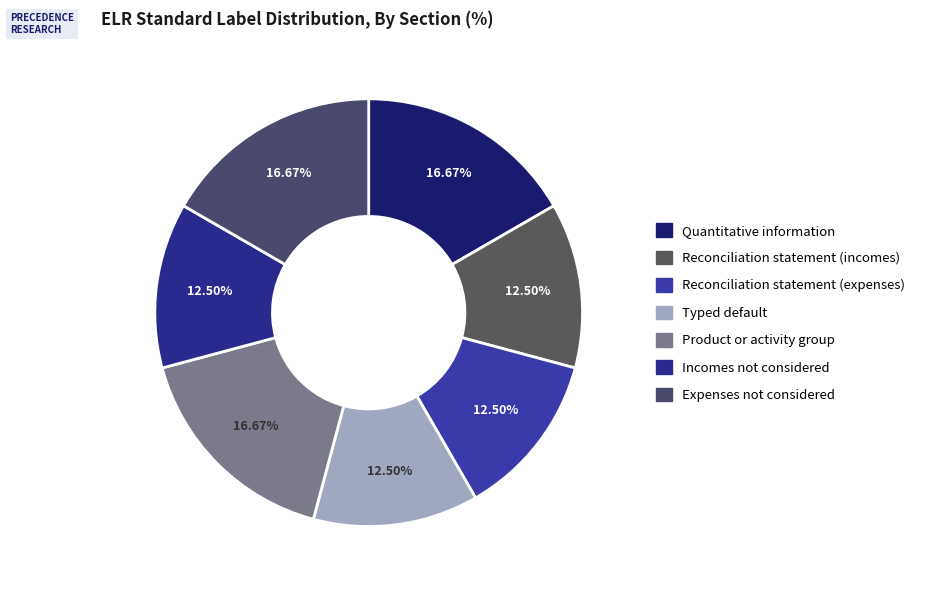

How many slices are in this pie chart?

7